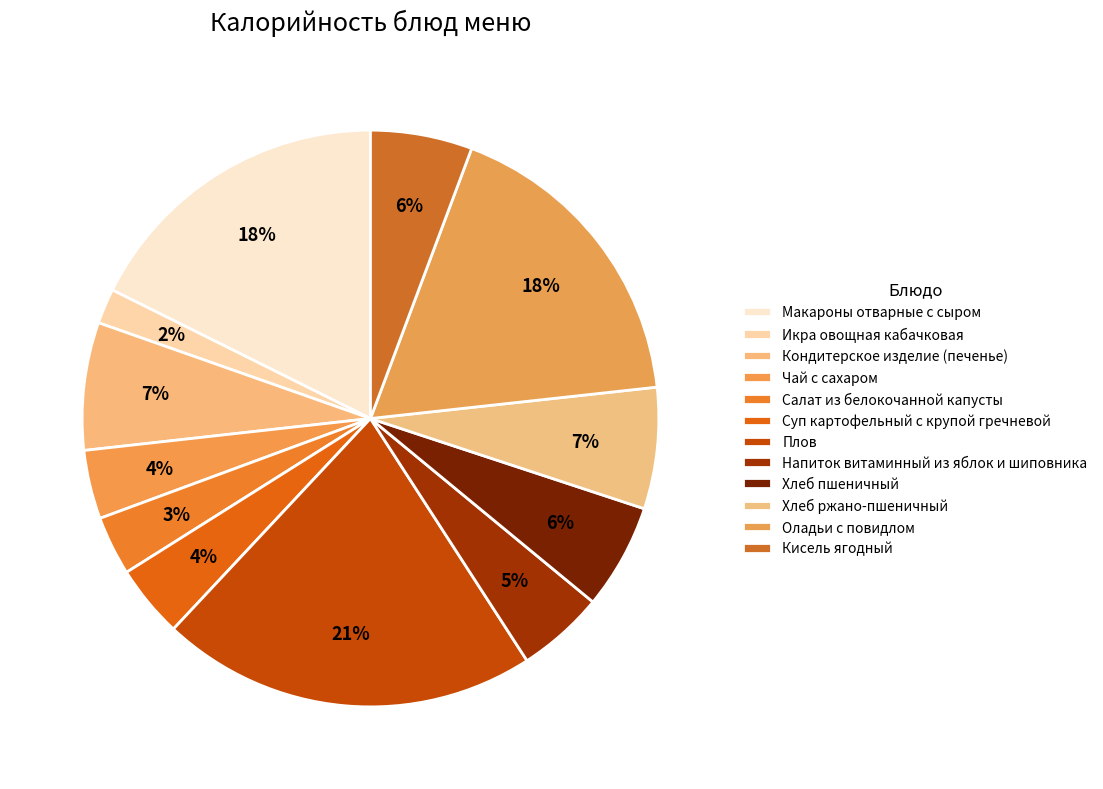

What is the change in value from Хлеб пшеничный to Оладьи с повидлом?

+184.8